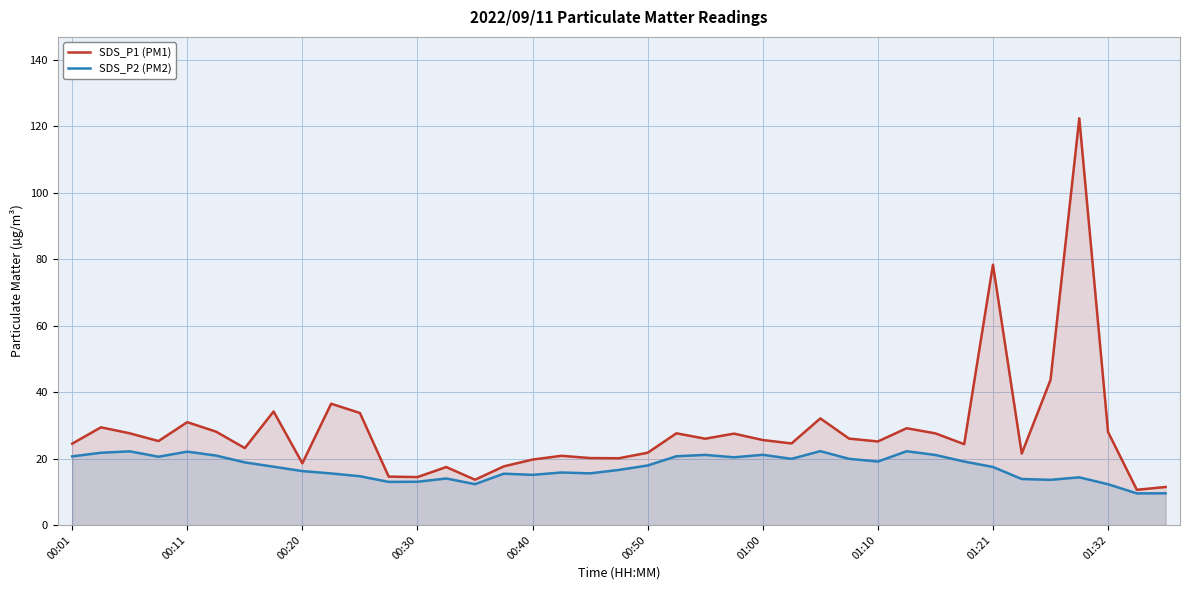

True or false: SDS_P2 (PM2) and SDS_P1 (PM1) intersect in this chart.

False